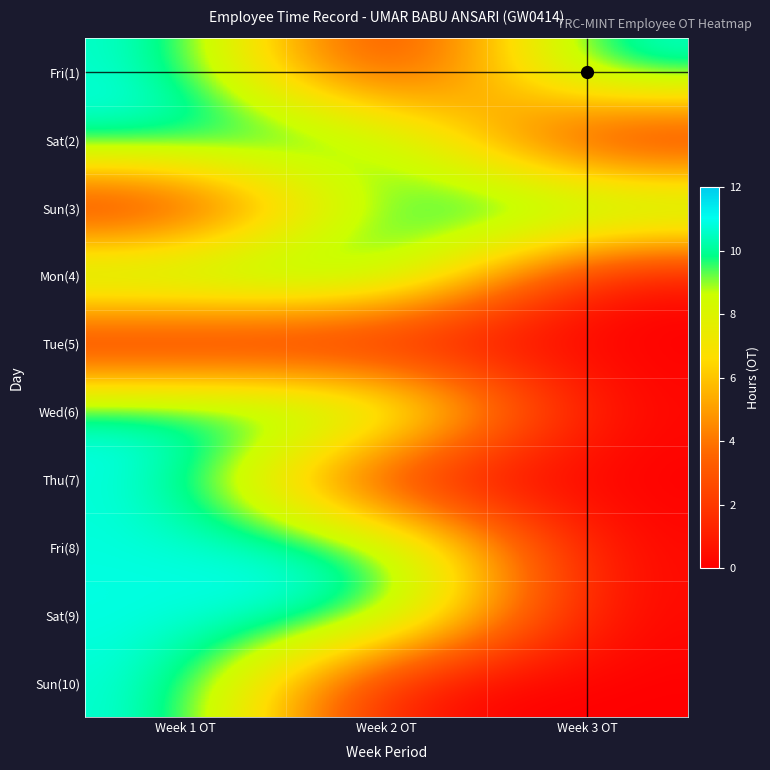

At which category is the sum across all series the highest?

Week 1 OT